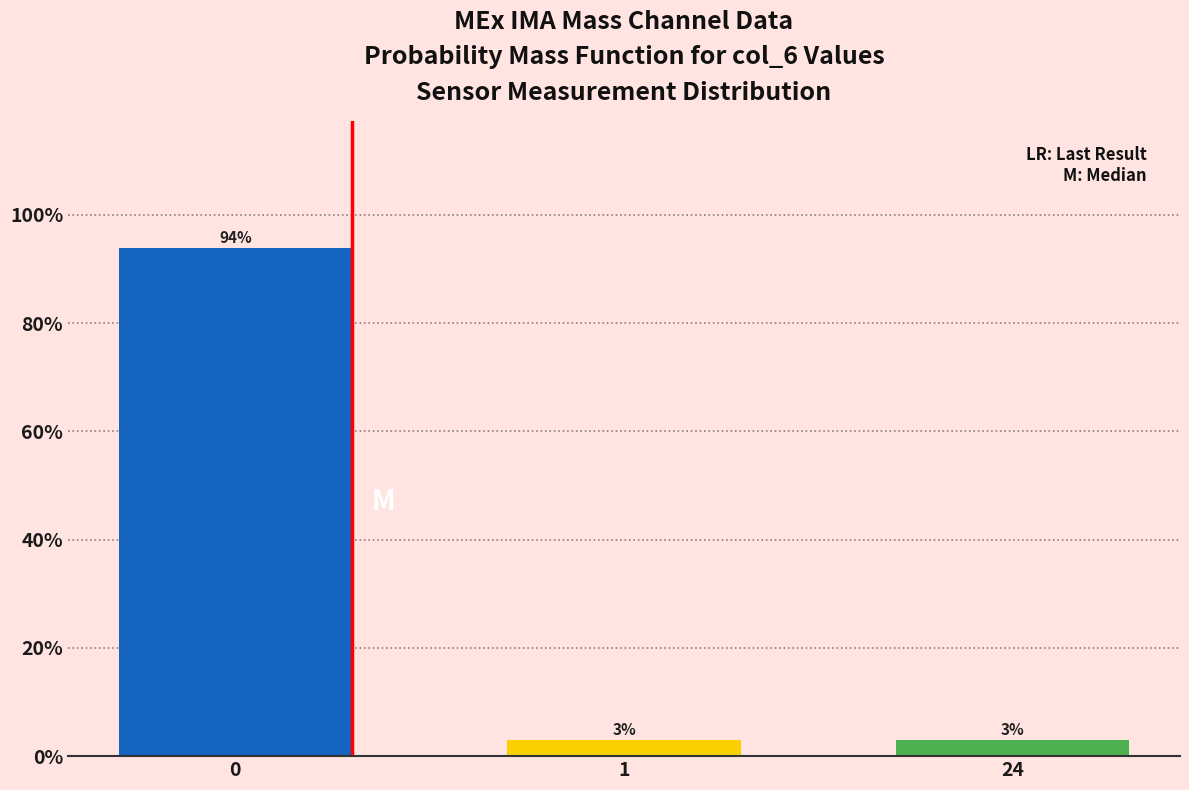

What is the value of the 1st bar from the left?

93.9